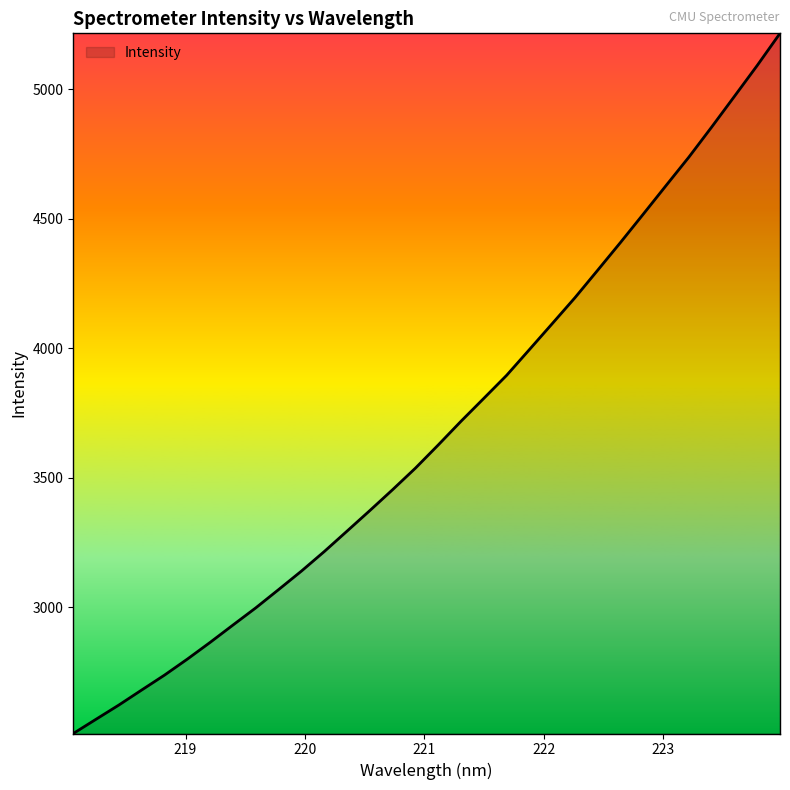

What is the maximum value shown in the chart?

5216.2